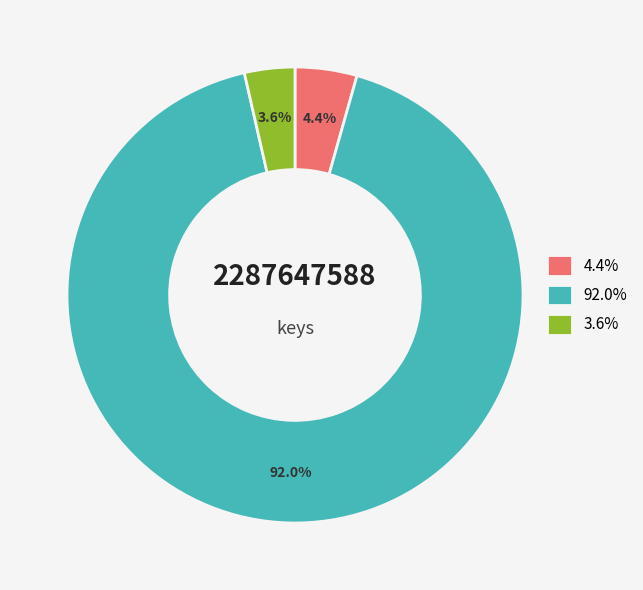

Count the number of slices in the pie.

3